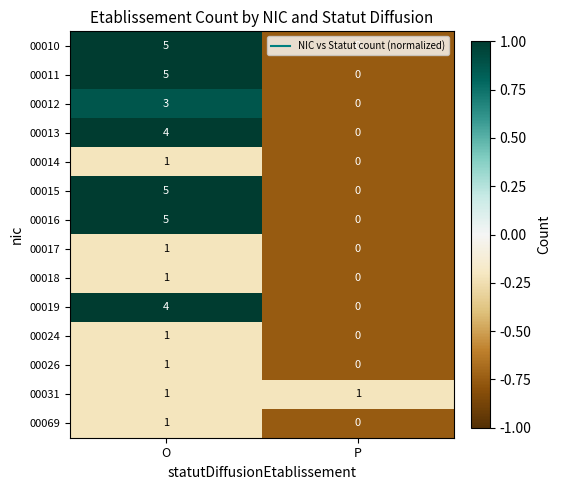

How many series are shown in this chart?

14